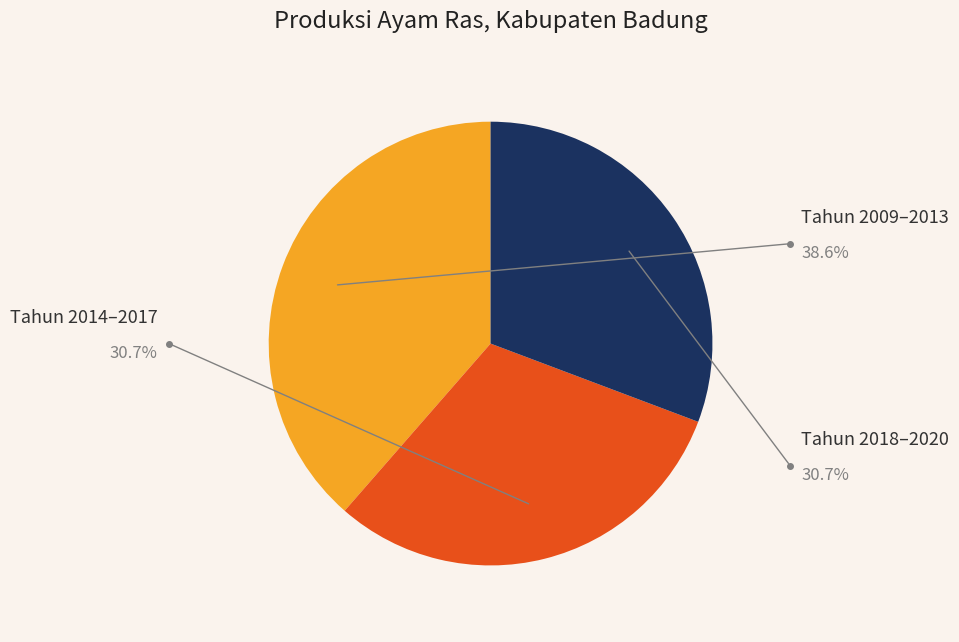

Does any single category account for the majority?

No